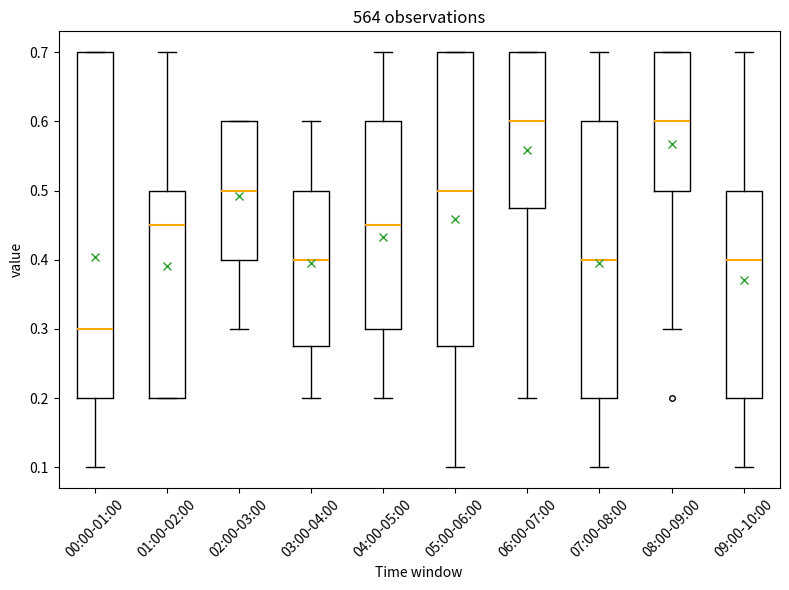

Reading left to right, read every box against the y-axis: the position of its median line, the range the box covers, and the ends of its whiskers. The values are not printed on the chart, so give them approximately, as read against the axis.

00:00-01:00: median 0.30, box 0.20 to 0.70, whiskers 0.10 to 0.70
01:00-02:00: median 0.45, box 0.20 to 0.50, whiskers 0.20 to 0.70
02:00-03:00: median 0.50, box 0.40 to 0.60, whiskers 0.30 to 0.60
03:00-04:00: median 0.40, box 0.28 to 0.50, whiskers 0.20 to 0.60
04:00-05:00: median 0.45, box 0.30 to 0.60, whiskers 0.20 to 0.70
05:00-06:00: median 0.50, box 0.28 to 0.70, whiskers 0.10 to 0.70
06:00-07:00: median 0.60, box 0.48 to 0.70, whiskers 0.20 to 0.70
07:00-08:00: median 0.40, box 0.20 to 0.60, whiskers 0.10 to 0.70
08:00-09:00: median 0.60, box 0.50 to 0.70, whiskers 0.30 to 0.70
09:00-10:00: median 0.40, box 0.20 to 0.50, whiskers 0.10 to 0.70